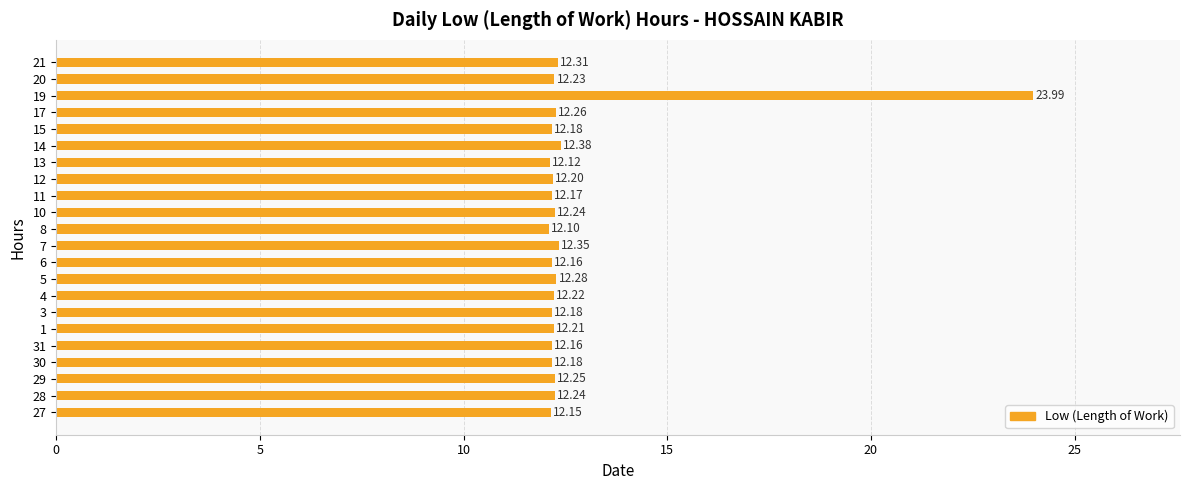

Between 6 and 10, which is larger?

10